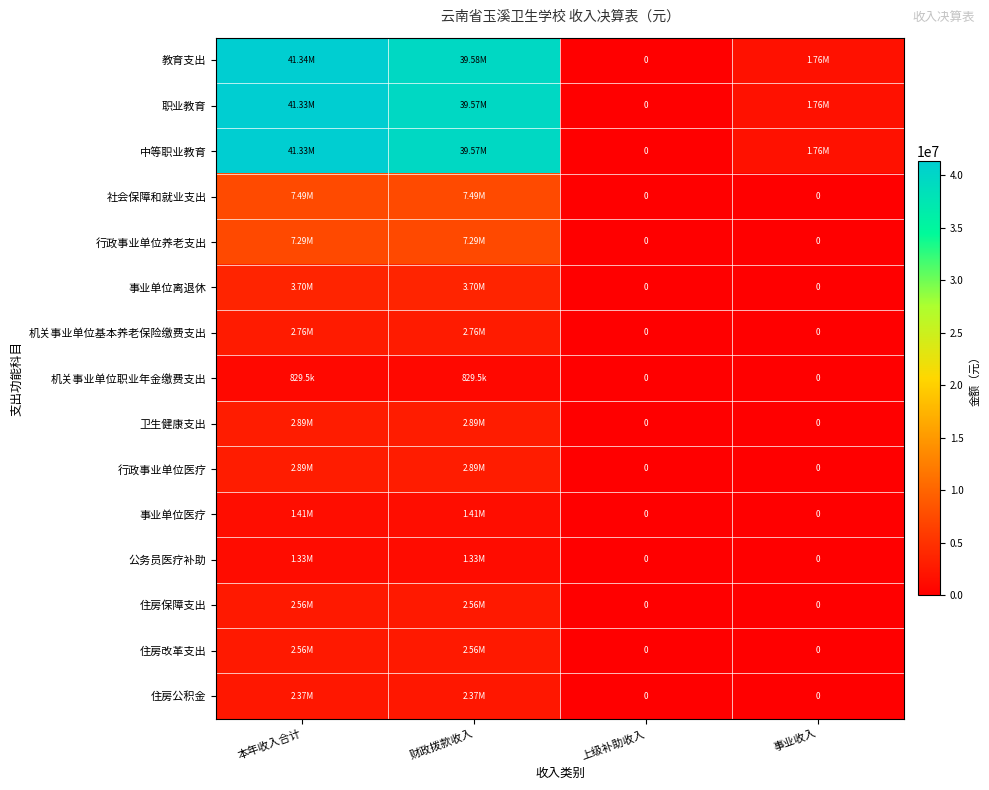

Count the number of categories in the chart.

4